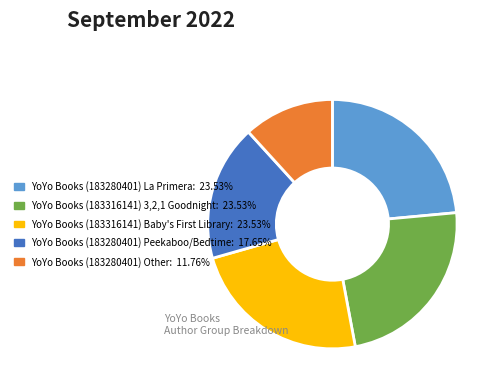

Is there a majority slice in this chart?

No